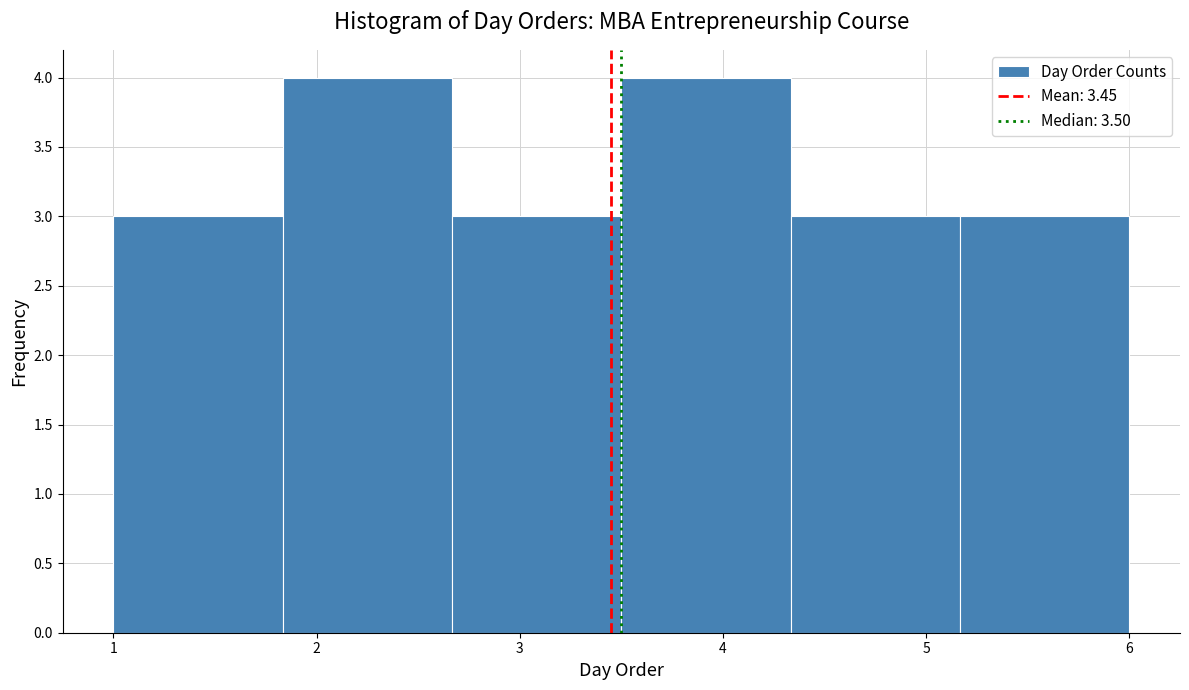

Reading left to right, transcribe this chart: for each bar, give the range it covers on the x-axis and its height. Neither the bar edges nor the heights are printed on the chart, so give them approximately, as read against the axes.

1.0 to 1.8: 3
1.8 to 2.7: 4
2.7 to 3.5: 3
3.5 to 4.3: 4
4.3 to 5.2: 3
5.2 to 6.0: 3